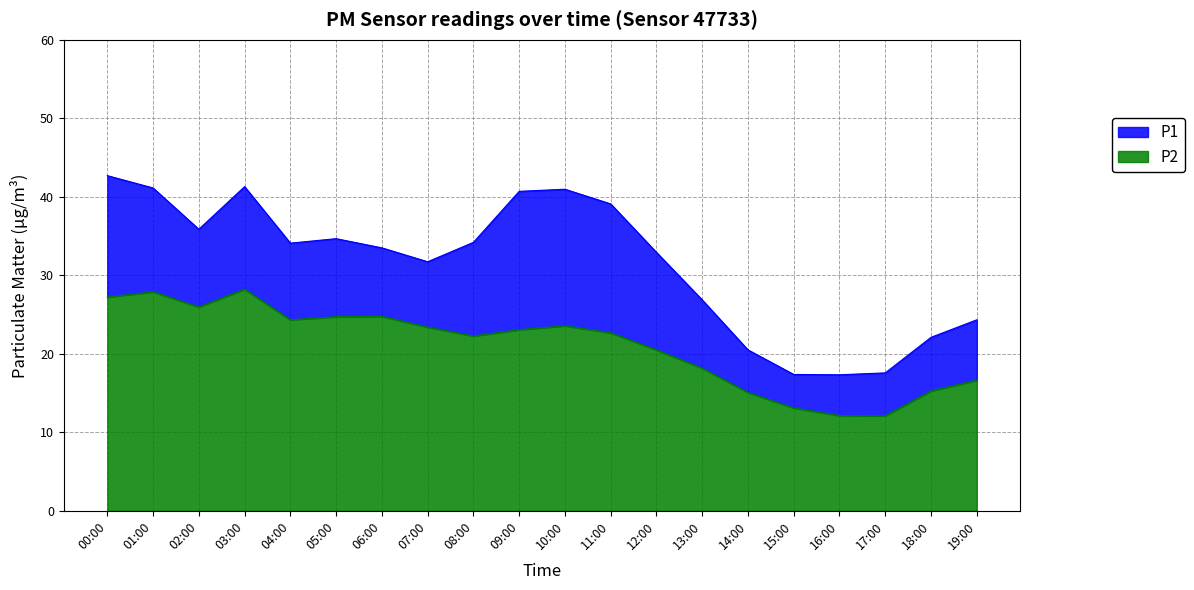

Rank the series by their maximum value, from highest to lowest.

P1, P2